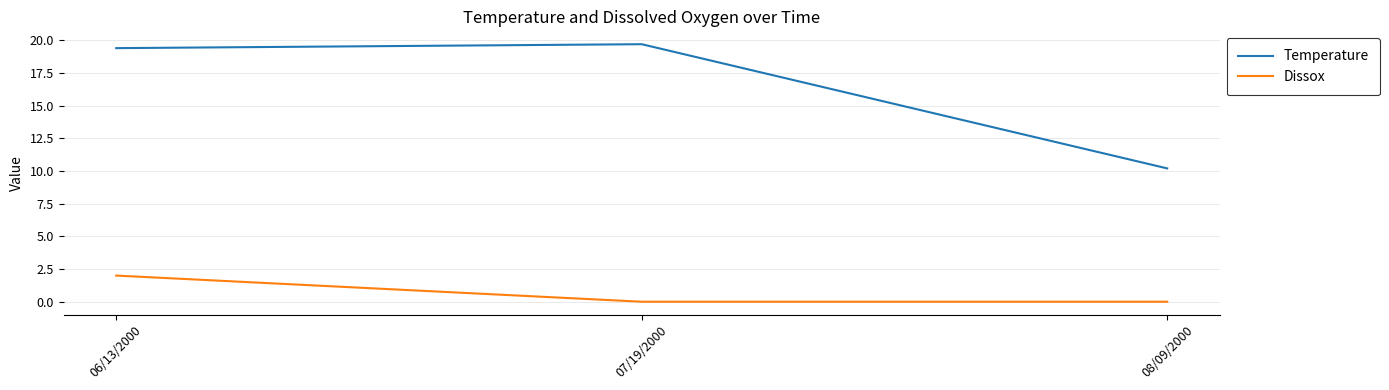

Which series has the widest spread of values?

Temperature